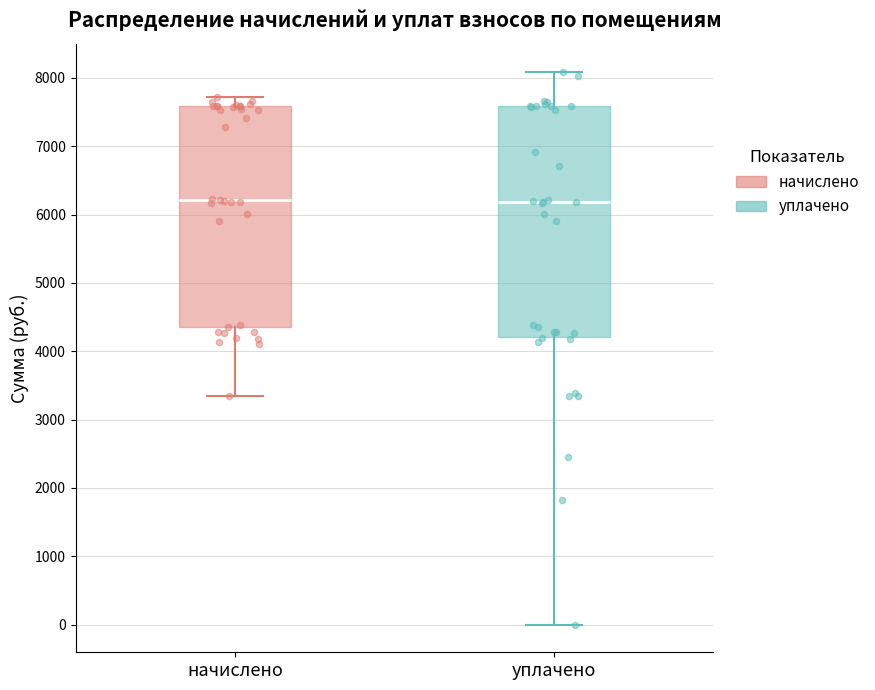

Reading left to right, read every box against the y-axis: the position of its median line, the range the box covers, and the ends of its whiskers. The values are not printed on the chart, so give them approximately, as read against the axis.

начислено: median 6200, box 4400 to 7600, whiskers 3300 to 7700
уплачено: median 6200, box 4200 to 7600, whiskers 0 to 8100